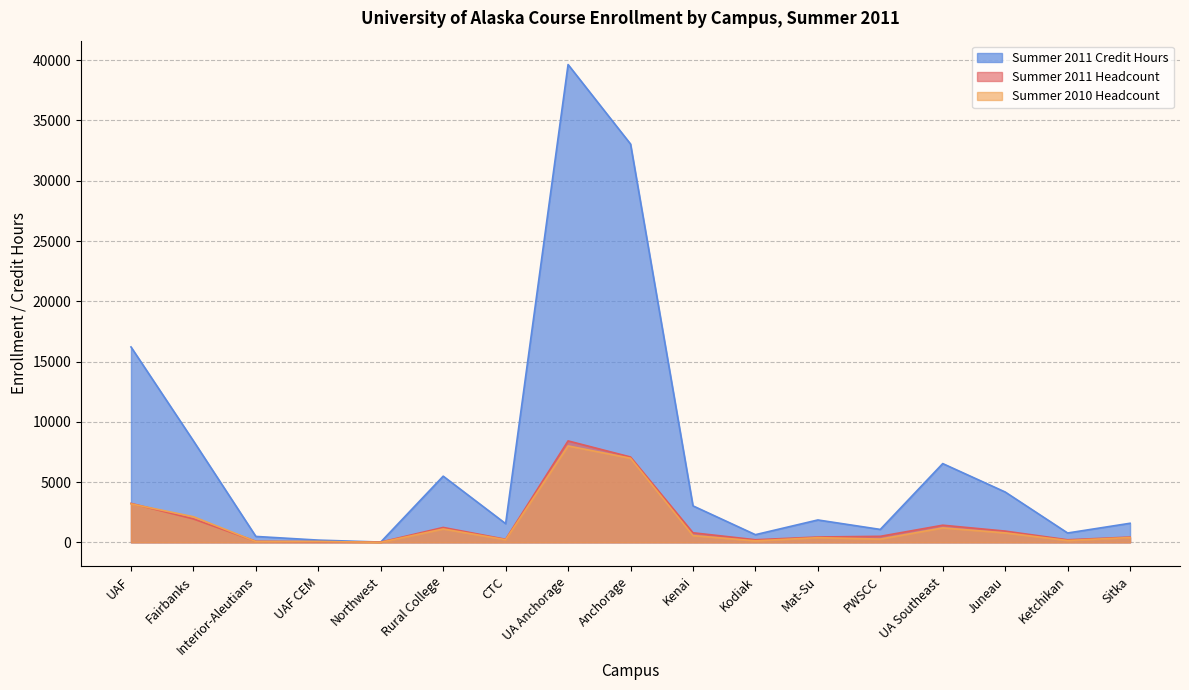

Which series changed the most between UA Anchorage and UA Southeast?

Summer 2011 Credit Hours